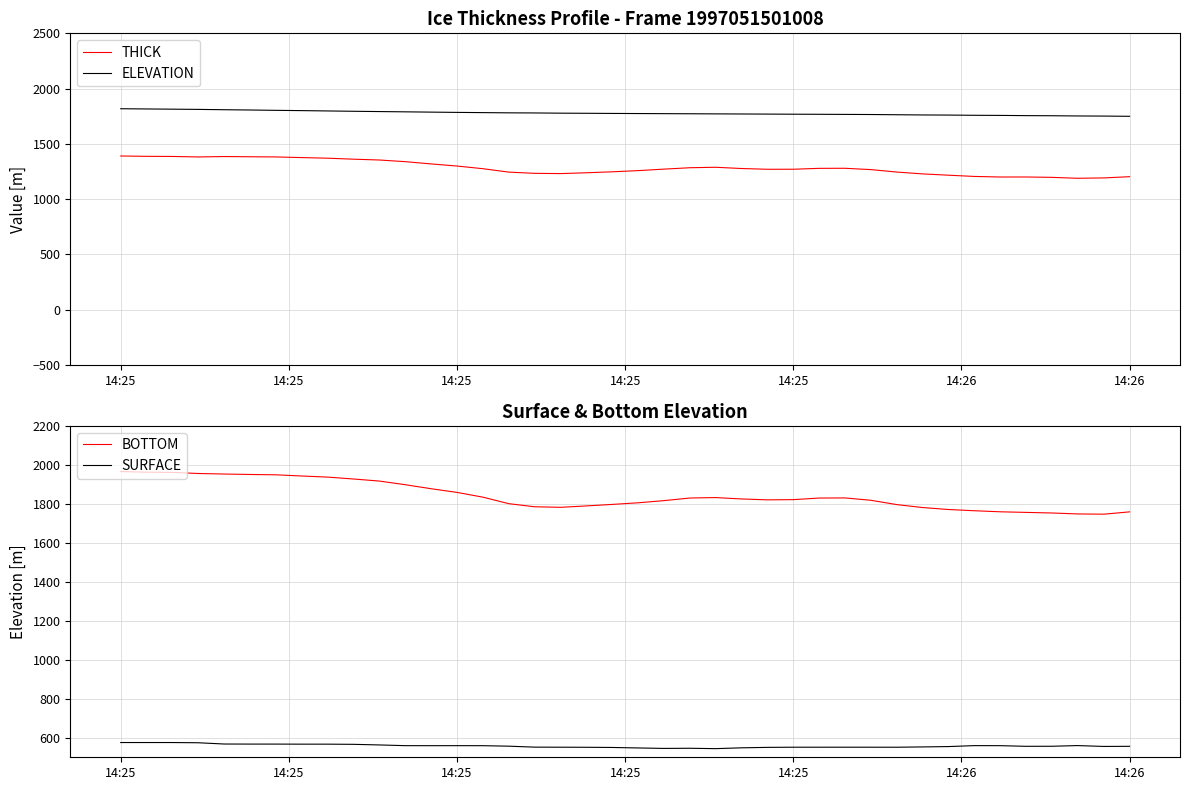

Reading right to left, list all the values displayed in this chart.

THICK: 1202.5	1191.3	1188.1	1196.5	1199.7	1199.6	1204.7	1215.9	1227.8	1244.2	1266.6	1278.6	1278.0	1269.9	1269.5	1276.5	1287.8	1283.6	1270.6	1257.2	1246.6	1237.9	1230.5	1232.9	1243.8	1274.6	1298.7	1318.0	1338.4	1353.4	1360.8	1369.8	1375.4	1381.2	1382.8	1384.8	1381.1	1385.5	1386.7	1389.8
ELEVATION: 1749.1	1751.1	1752.1	1754.1	1755.1	1757.1	1758.1	1760.2	1761.2	1763.2	1765.2	1766.2	1767.2	1768.0	1769.0	1770.0	1771.0	1772.0	1773.0	1774.0	1775.0	1776.3	1777.3	1779.4	1780.4	1782.4	1784.4	1786.8	1789.4	1791.9	1794.4	1797.5	1800.5	1803.0	1806.0	1808.5	1811.6	1813.6	1815.6	1817.6
BOTTOM: 1758.7	1746.9	1748.2	1753.0	1756.0	1759.1	1764.5	1770.8	1780.8	1795.8	1818.2	1830.2	1829.6	1821.5	1820.3	1825.0	1832.0	1829.8	1816.1	1805.1	1796.9	1789.2	1782.1	1784.9	1800.8	1834.0	1858.2	1877.4	1898.0	1916.6	1927.2	1937.1	1942.7	1948.8	1950.5	1952.8	1955.6	1961.1	1962.3	1965.4
SURFACE: 556.2	555.6	560.0	556.5	556.3	559.5	559.8	554.9	553.1	551.6	551.6	551.6	551.6	551.6	550.8	548.5	544.2	546.2	545.5	547.9	550.3	551.3	551.6	552.0	557.0	559.4	559.6	559.5	559.6	563.2	566.4	567.3	567.3	567.6	567.7	568.0	574.5	575.6	575.6	575.6